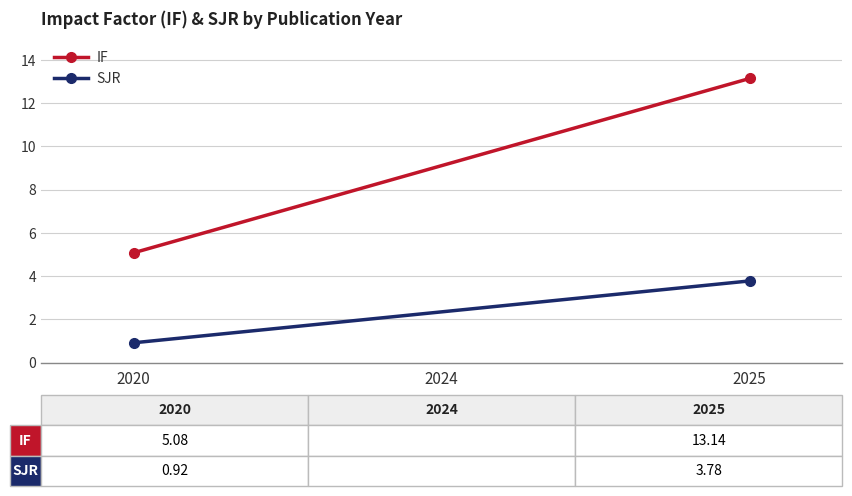

Which label corresponds to the smallest value in the chart?

2020